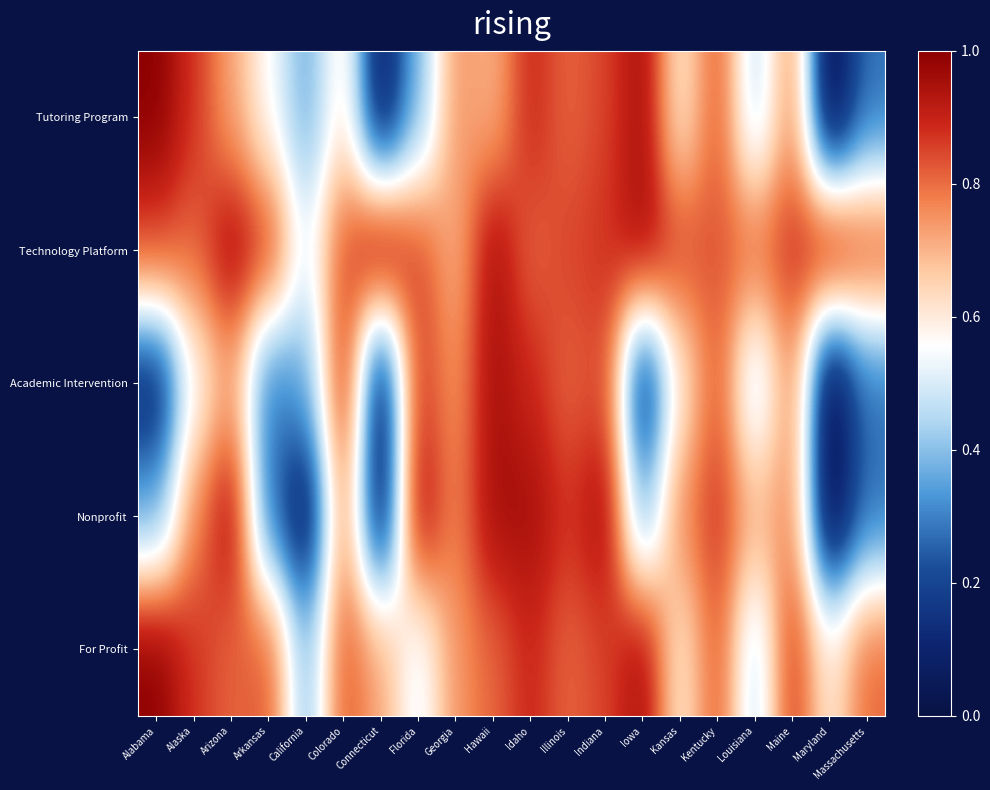

At how many categories does at least one series exceed 0?

20